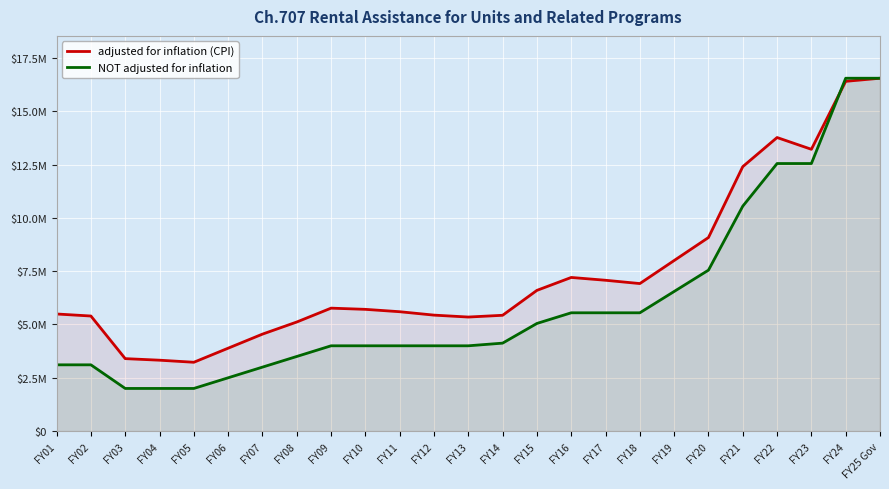

True or false: adjusted for inflation (CPI) has a value of 2580594 at FY11.

False